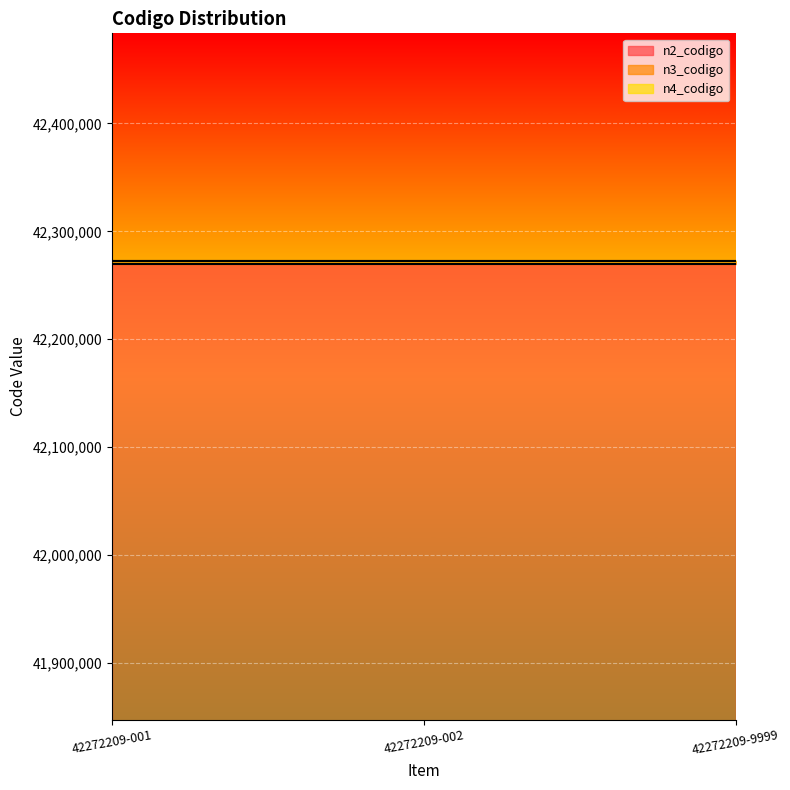

What is the maximum value for n3_codigo?

42272200